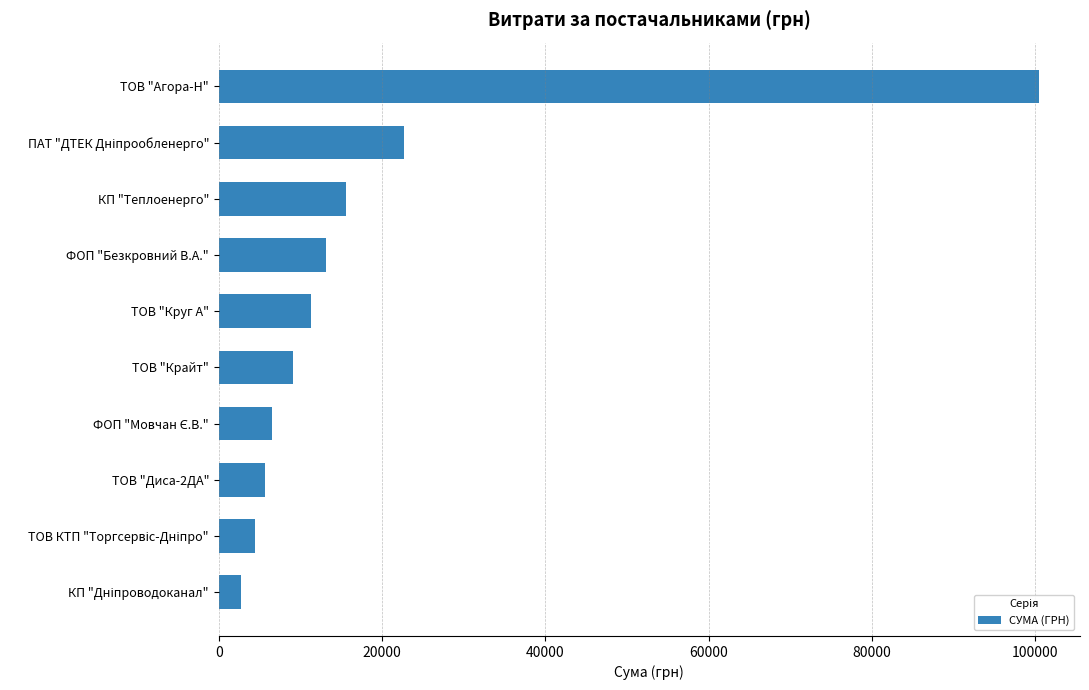

What is the minimum value shown in the chart?

2712.0